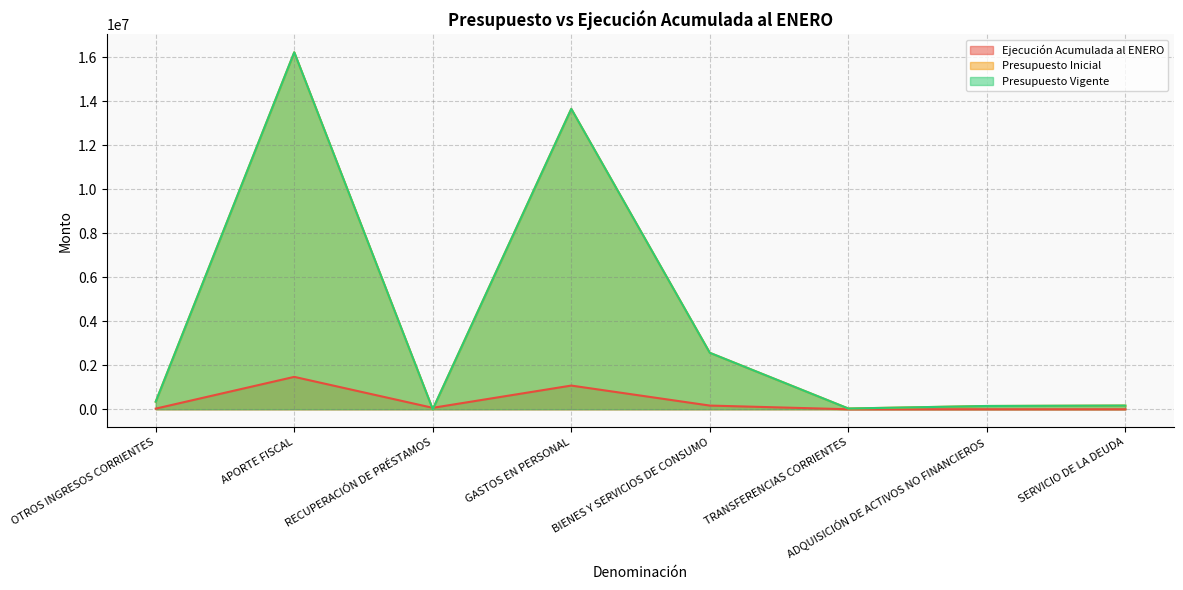

True or false: Presupuesto Vigente and Presupuesto Inicial intersect in this chart.

False